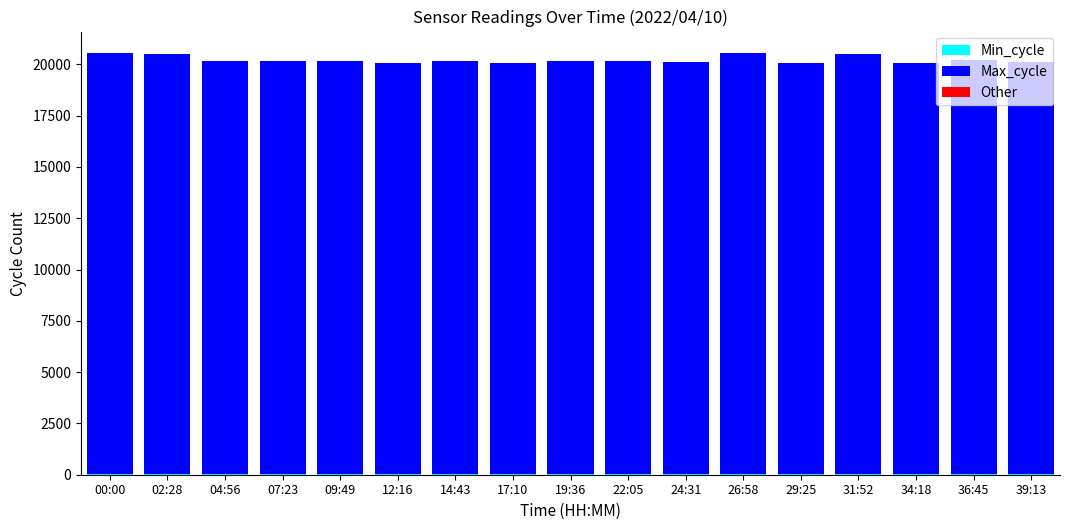

The value of Max_cycle at 26:58 is 20512. True or false?

True